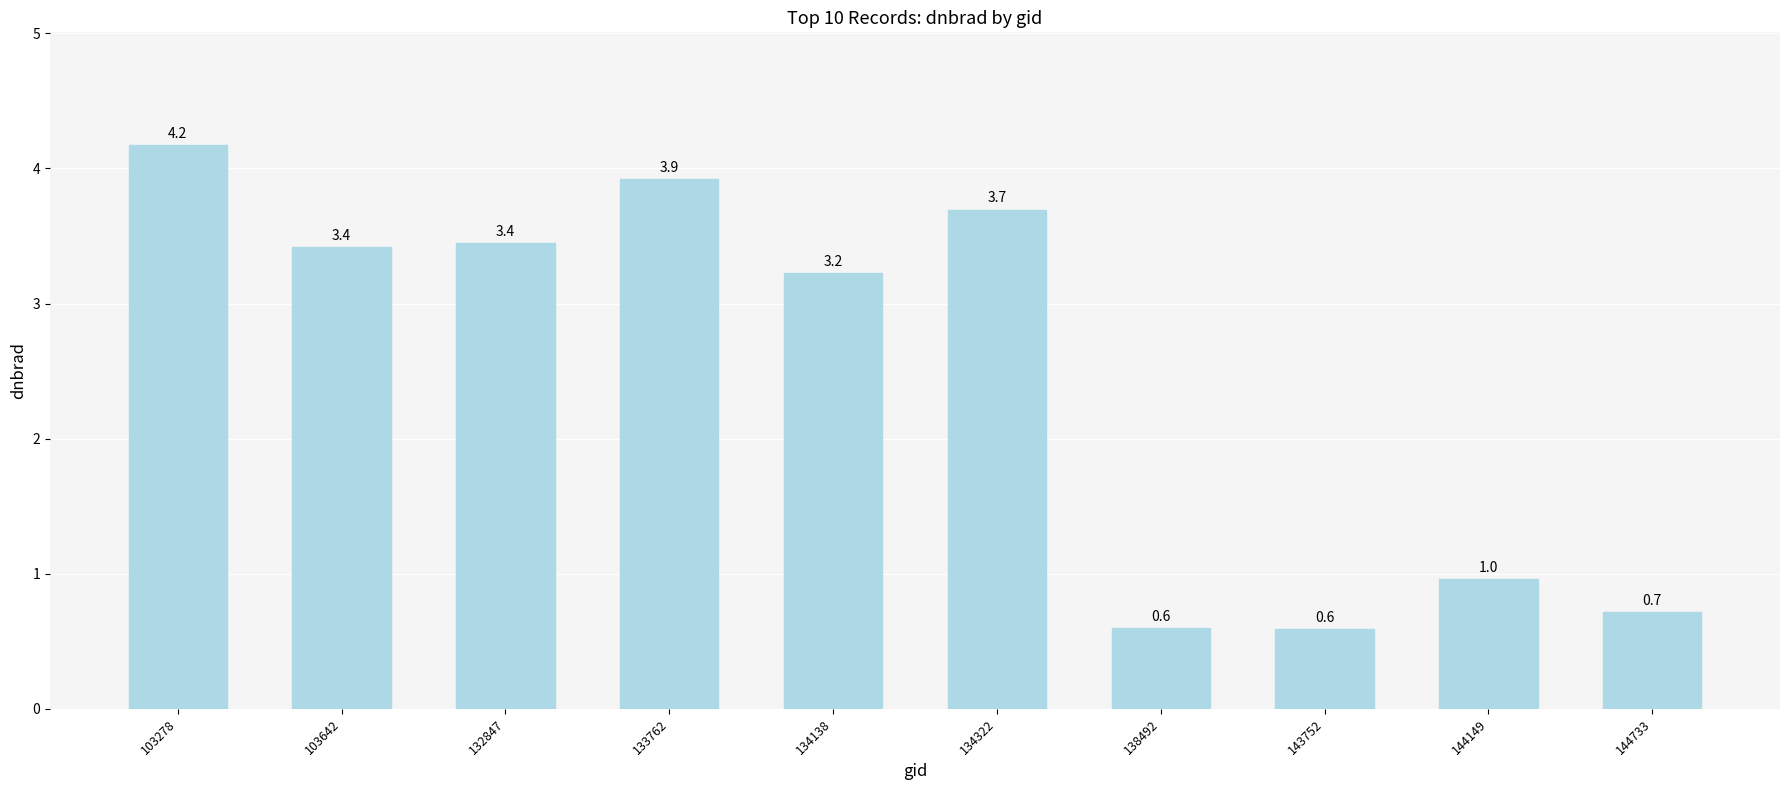

What is the value of the 2nd bar from the left?

3.4